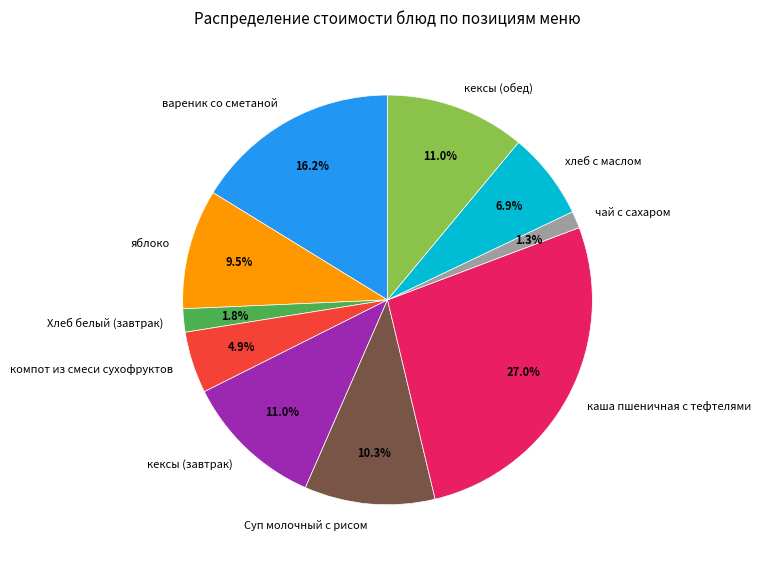

Which category has the biggest portion of the pie?

каша пшеничная с тефтелями